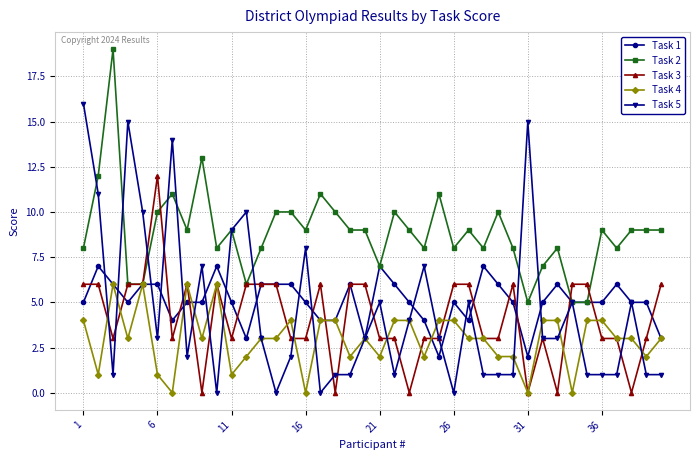

How many categories are shown in the chart?

40